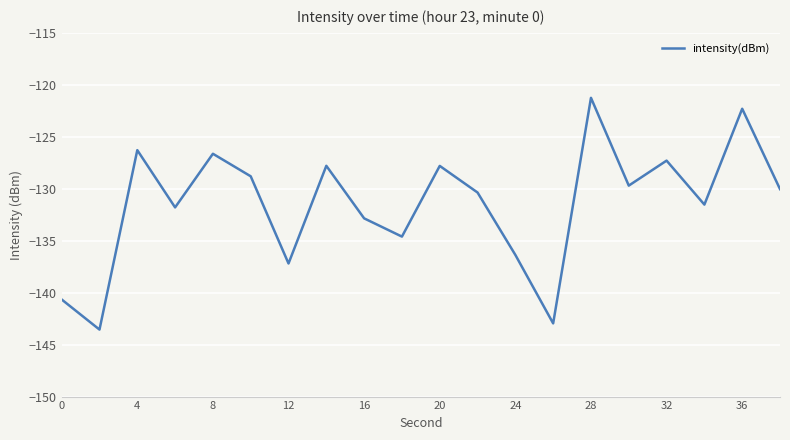

What is the smallest value displayed?

-143.6